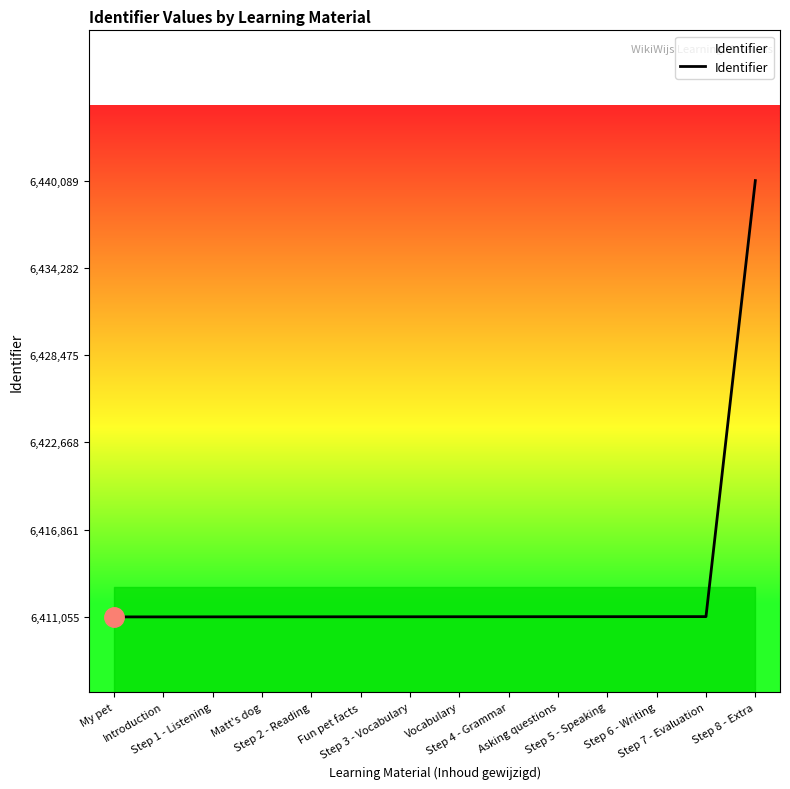

What is the sum of all values?

89783924